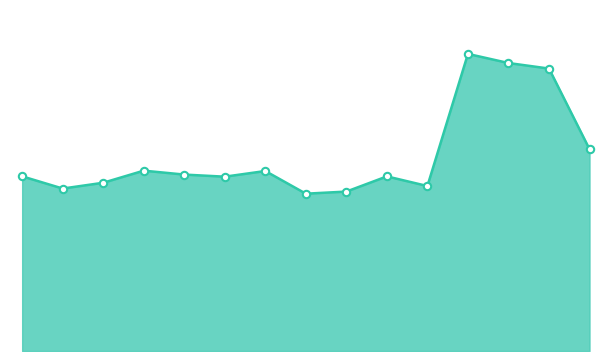

What is the total value across all series at 13?

9666